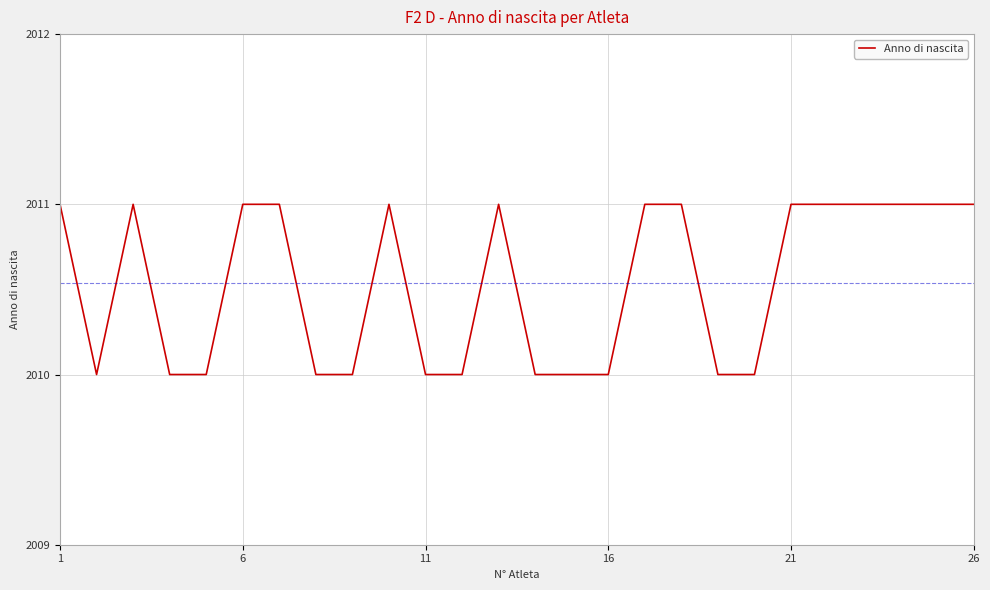

Count the values in the range 2010 to 2011.

26